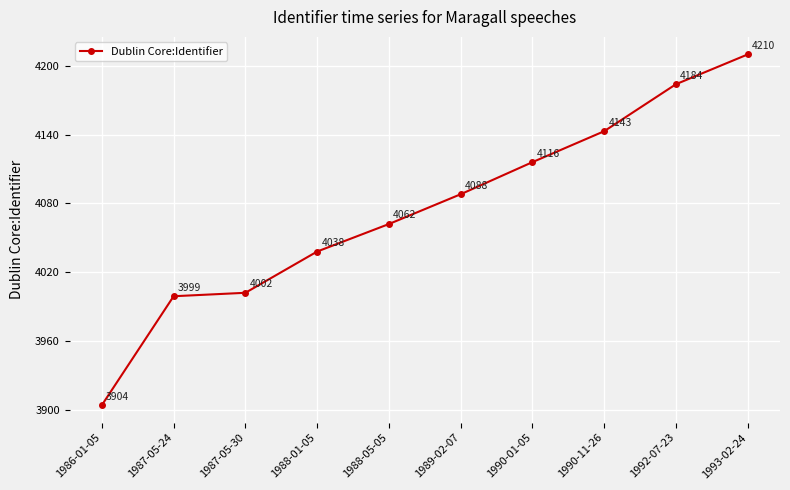

What is the minimum value shown in the chart?

3904